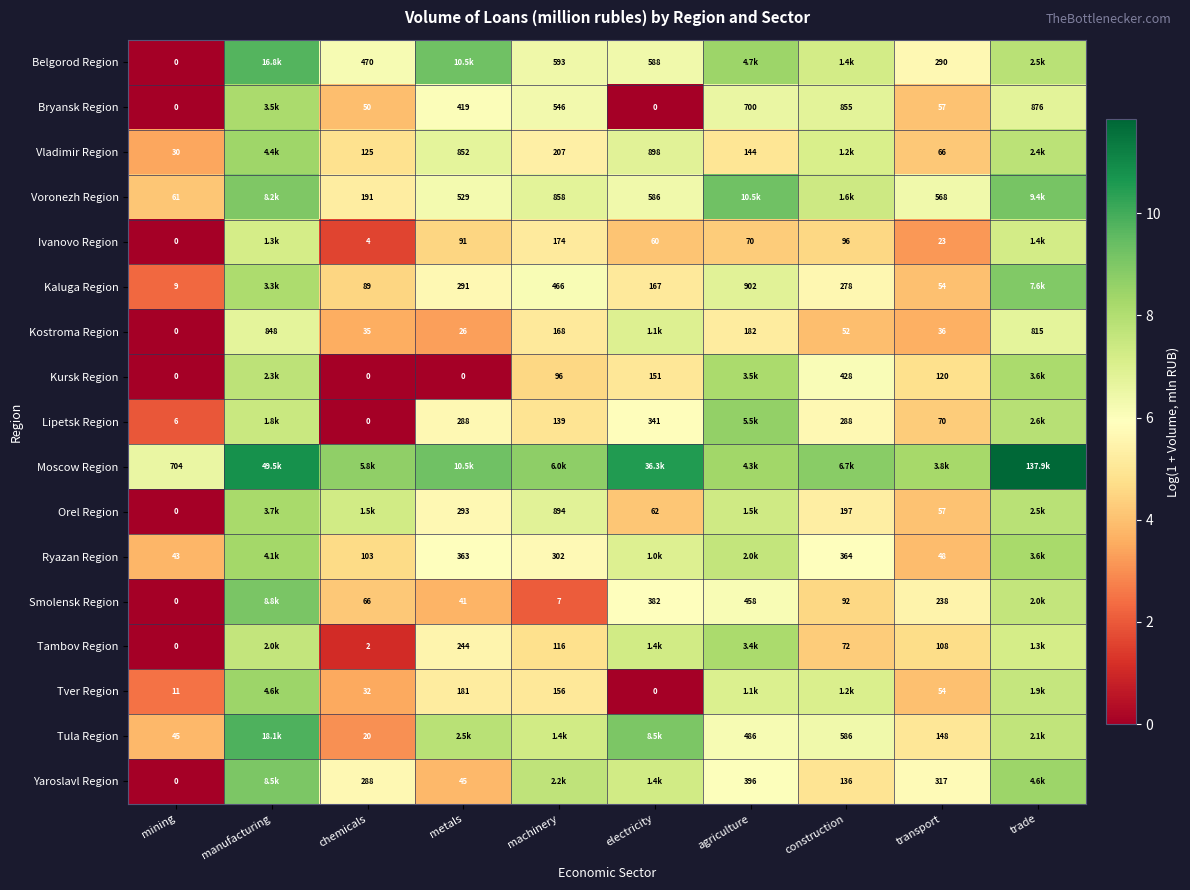

At how many categories does at least one series exceed 7?

9